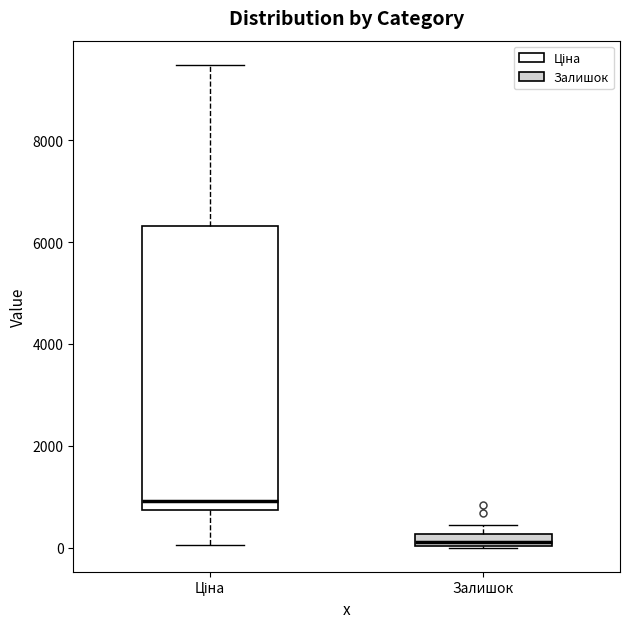

Where does the lower whisker of the box for Ціна end on the y-axis? The values are not printed on the chart, so give them approximately, as read against the axis.

0